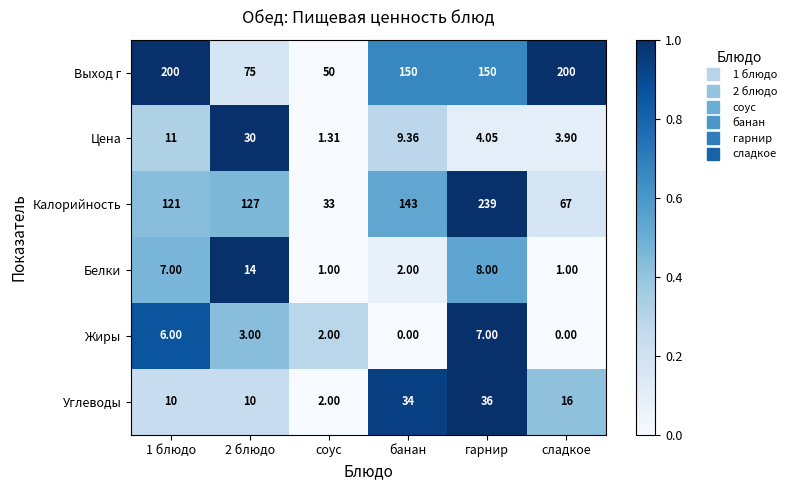

Where is Углеводы nearest to the value 19?

сладкое